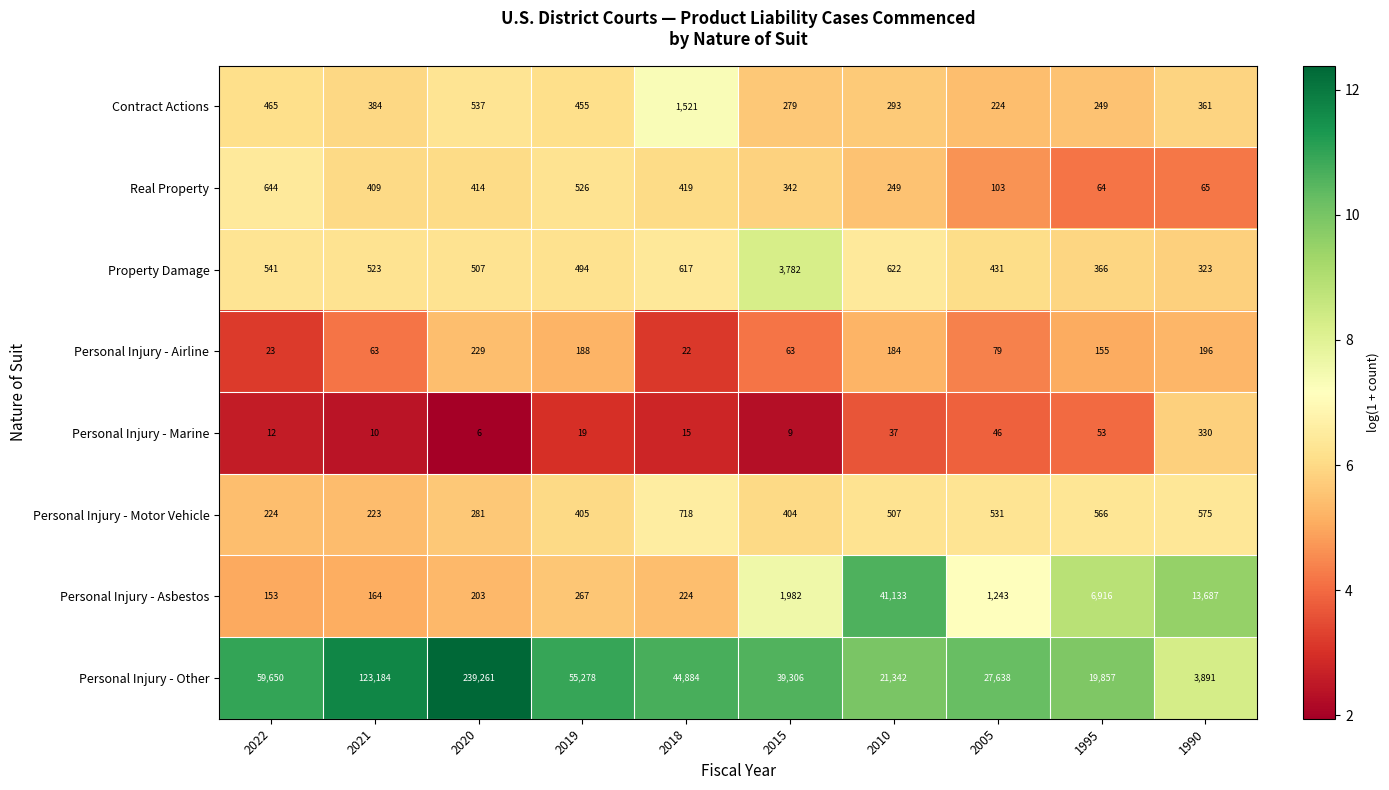

What is the minimum value shown in the chart?

6